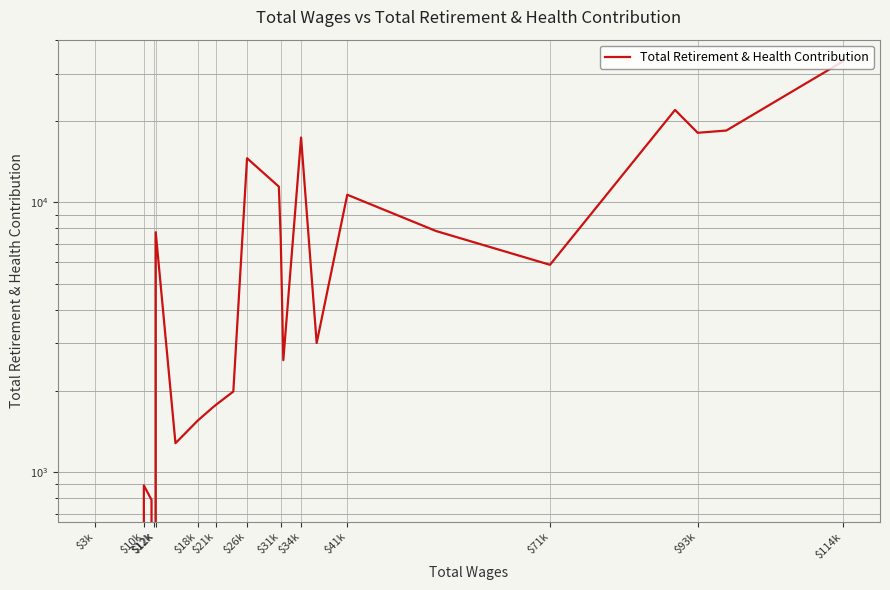

The chart shows a value of 381 at $21k. True or false?

False